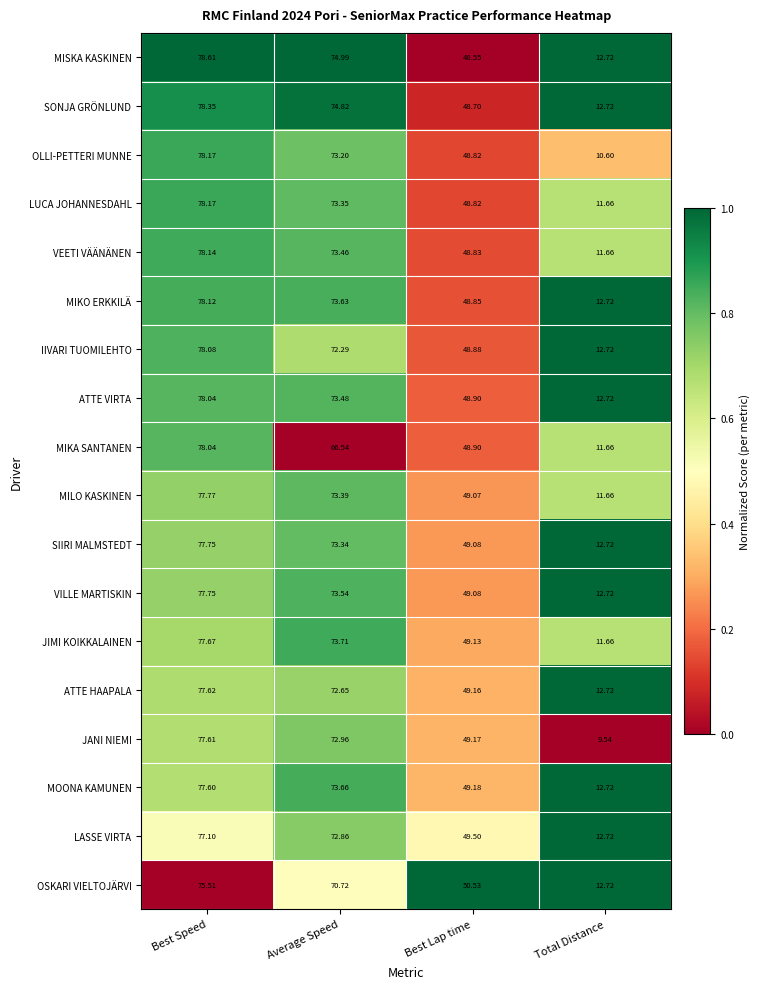

Between Best Speed and Average Speed, which series saw the biggest shift?

MIKA SANTANEN